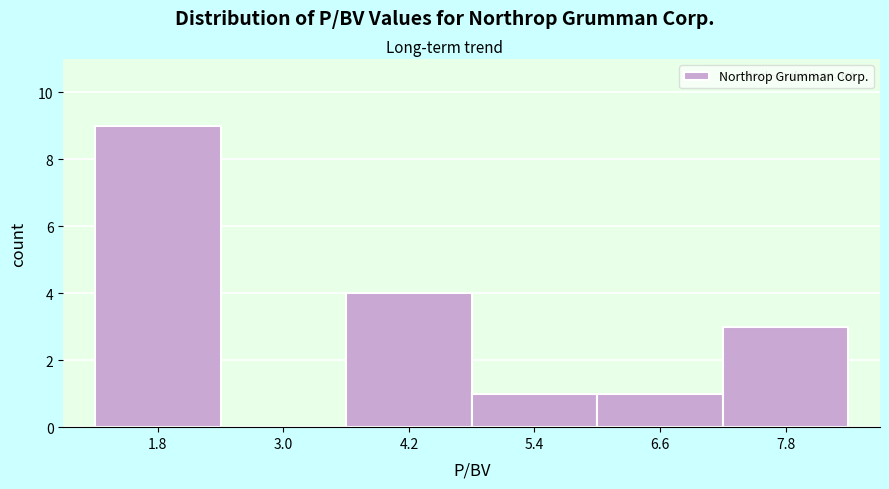

Reading left to right, transcribe this chart: for each bar, give the range it covers on the x-axis and its height. Neither the bar edges nor the heights are printed on the chart, so give them approximately, as read against the axes.

1.2 to 2.4: 9
2.4 to 3.6: 0
3.6 to 4.8: 4
4.8 to 6.0: 1
6.0 to 7.2: 1
7.2 to 8.4: 3